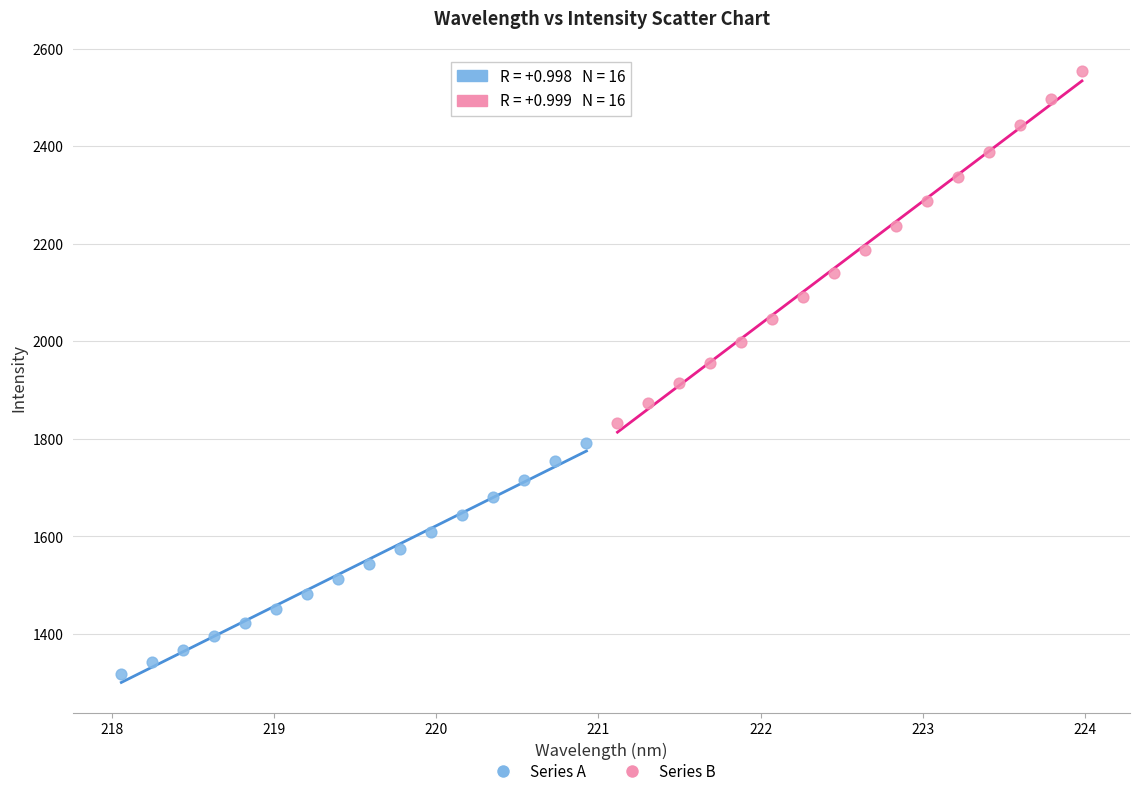

Which series contains the highest Y value?

Series B